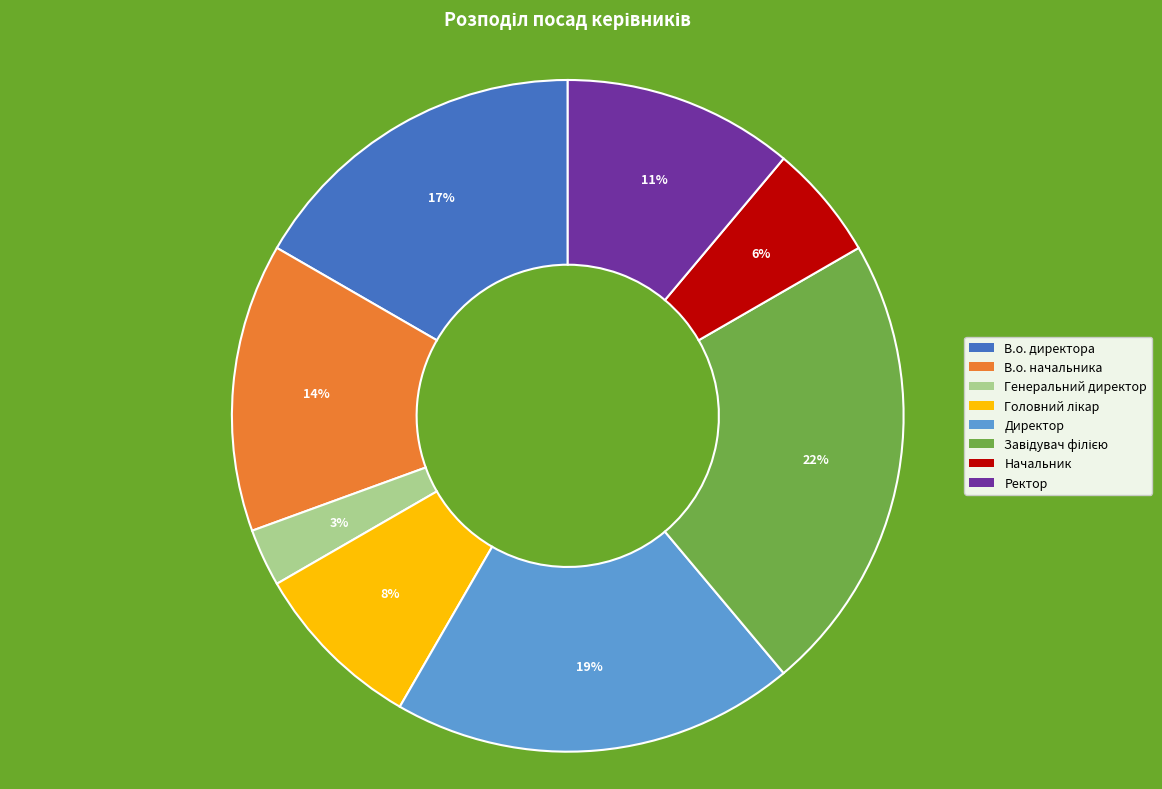

To the nearest percent, what is the difference between the largest and smallest slice percentages?

19%